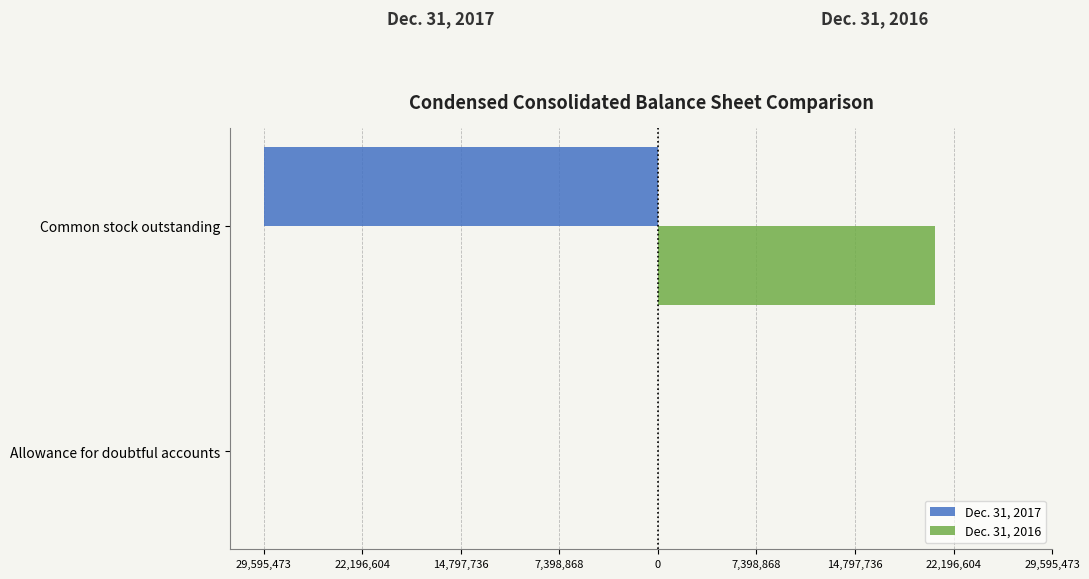

What are all the series names shown in the legend?

Dec. 31, 2017, Dec. 31, 2016